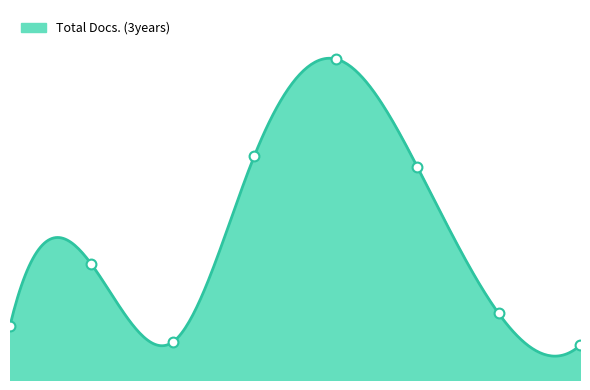

Between 6 and 4, which is larger?

4